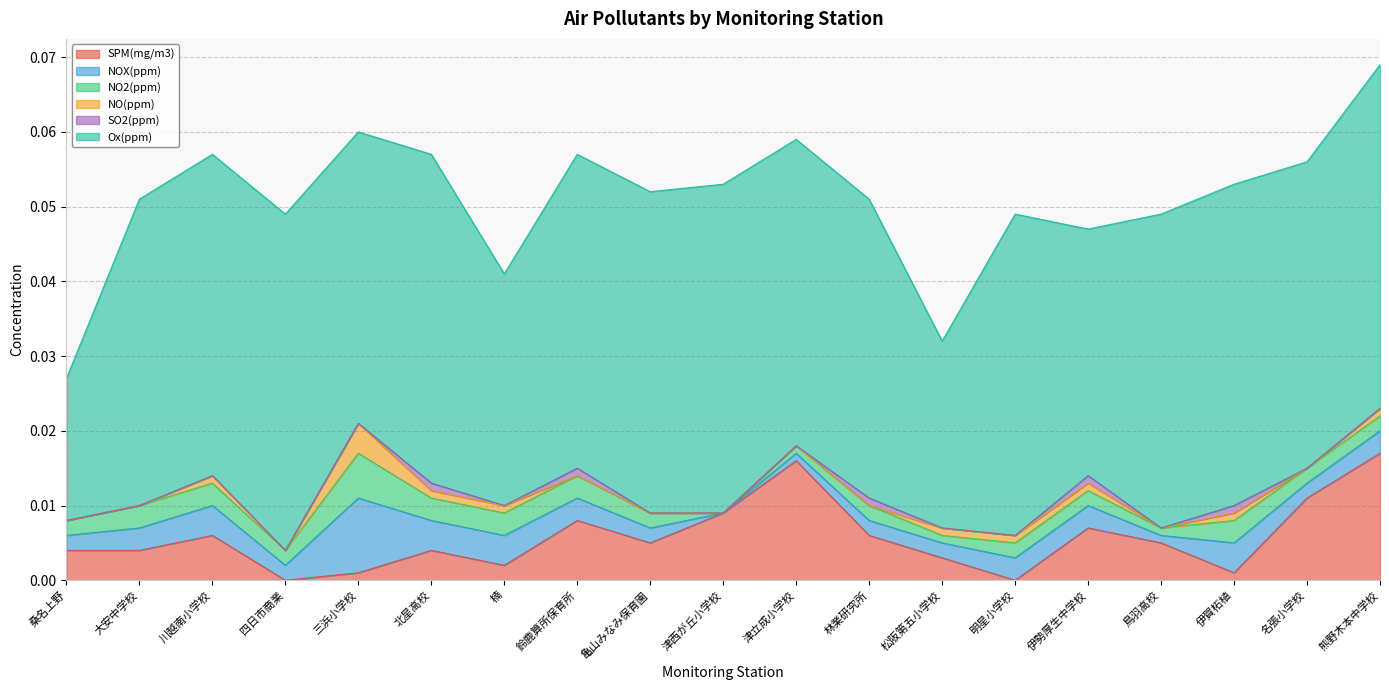

Which series has the widest spread of values?

Ox(ppm)